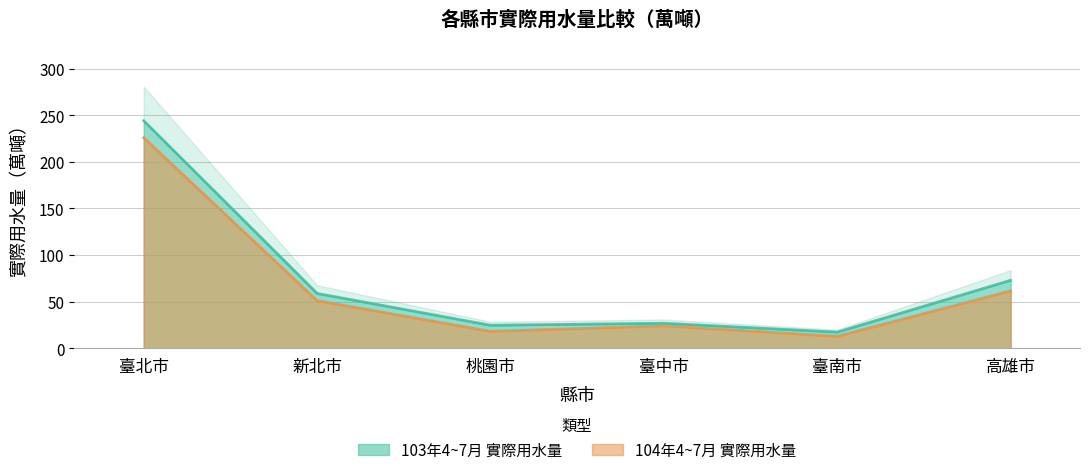

What is the label of the 4th point from the left?

臺中市